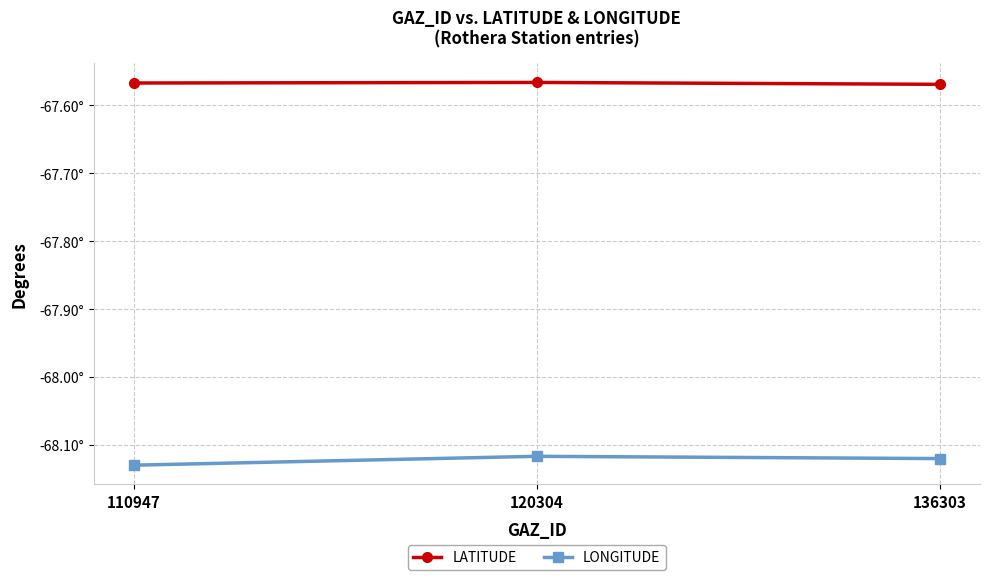

List the series in order of their overall mean, lowest first.

LONGITUDE, LATITUDE